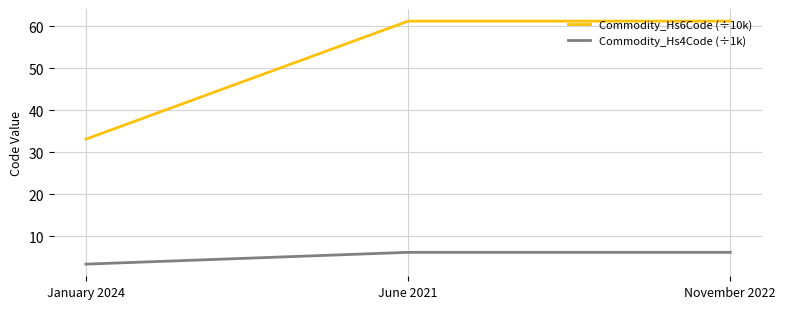

How many categories are shown in the chart?

3